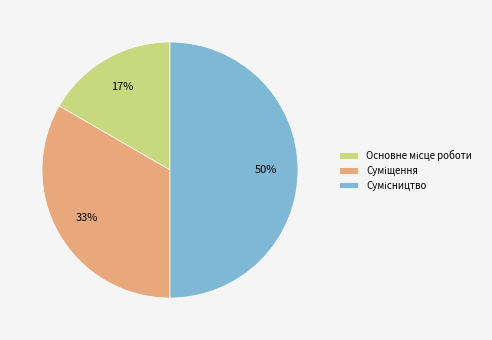

To the nearest percent, what is the average slice percentage?

33%